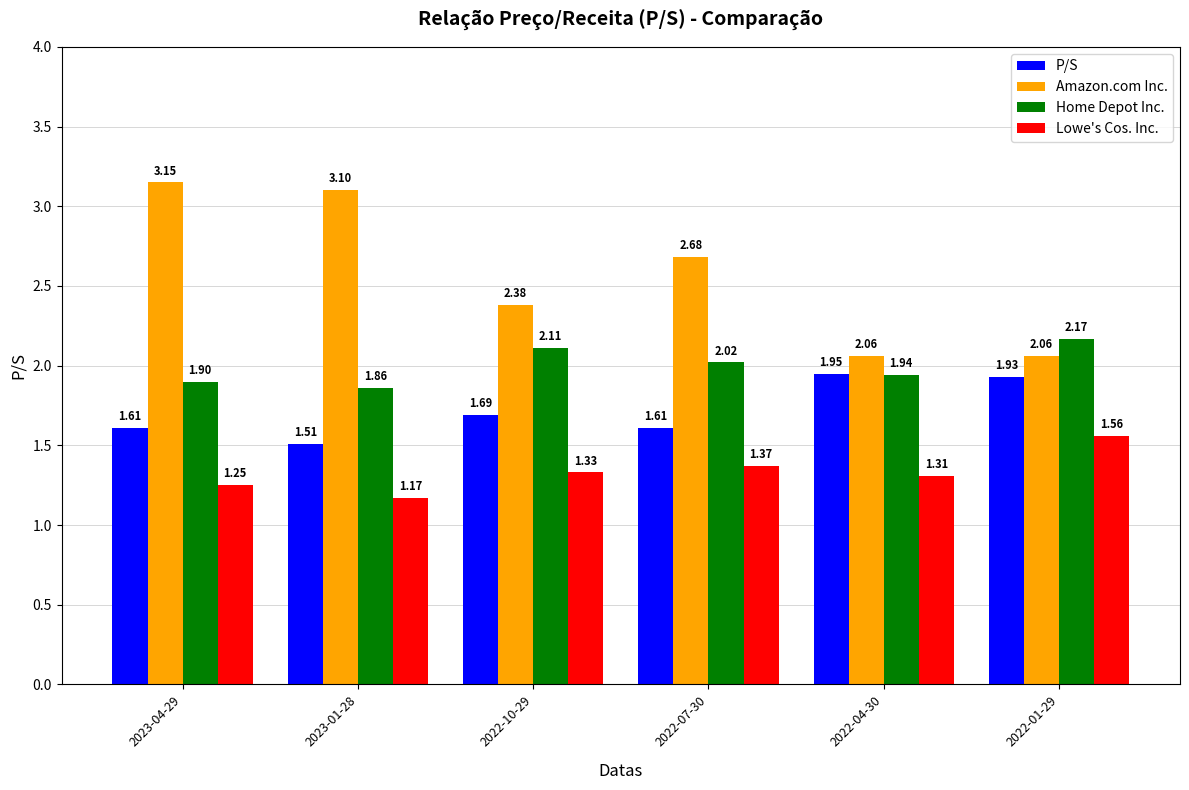

What are all the series names shown in the legend?

P/S, Amazon.com Inc., Home Depot Inc., Lowe's Cos. Inc.